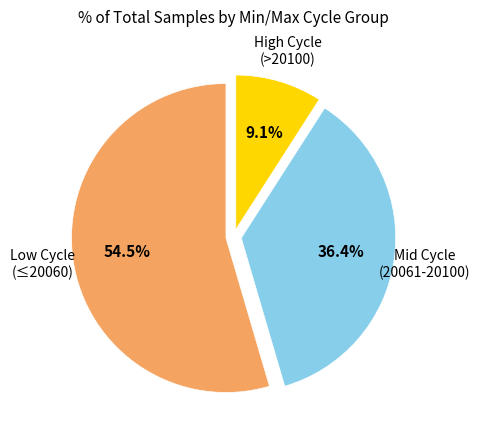

Does any single category account for the majority?

Yes